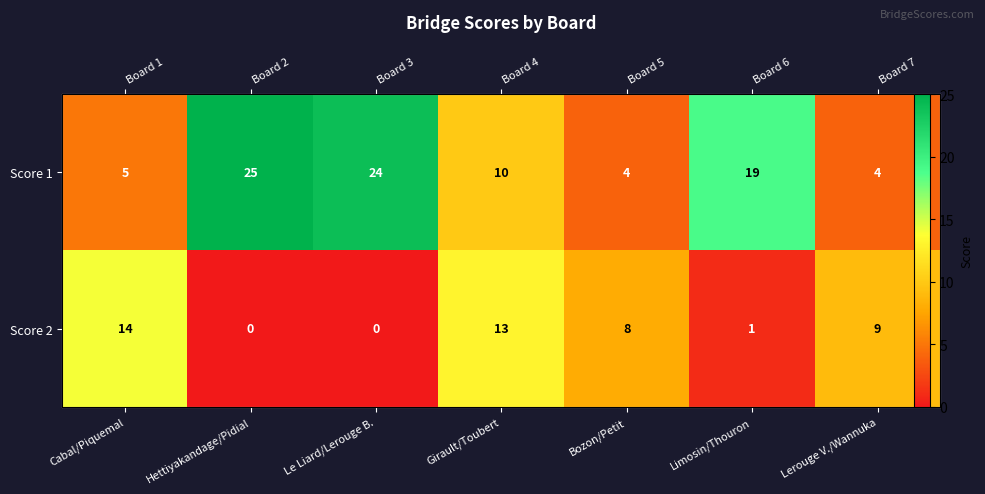

Which label corresponds to the largest value in the chart?

Hettiyakandage/Pidial